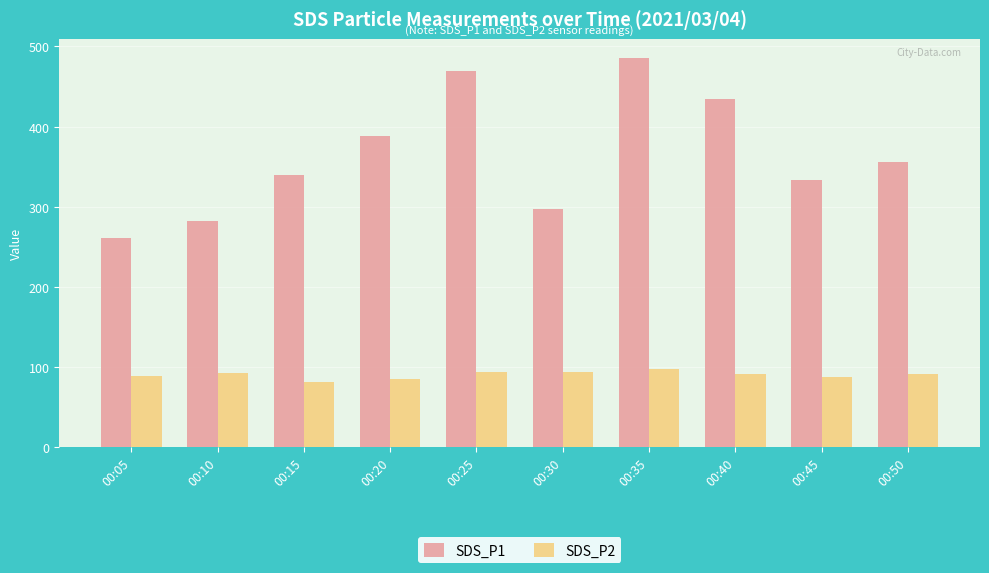

Is it true that SDS_P1 equals 469.7 at 00:25?

True